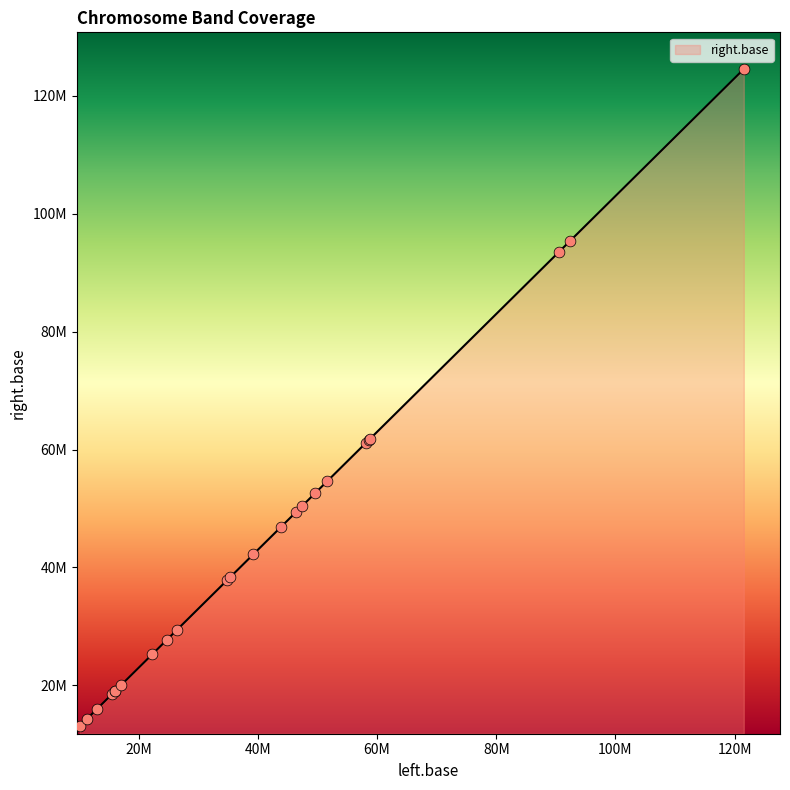

What is the change in value from chr3 to chr10?

-51249919